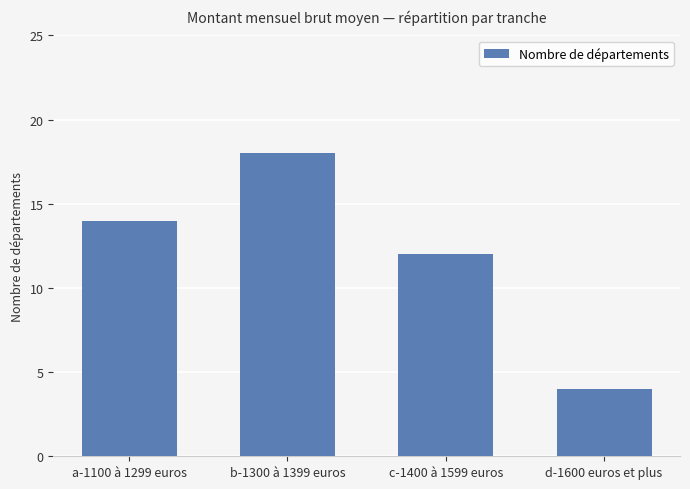

What is the difference between the values at d-1600 euros et plus and a-1100 à 1299 euros?

10